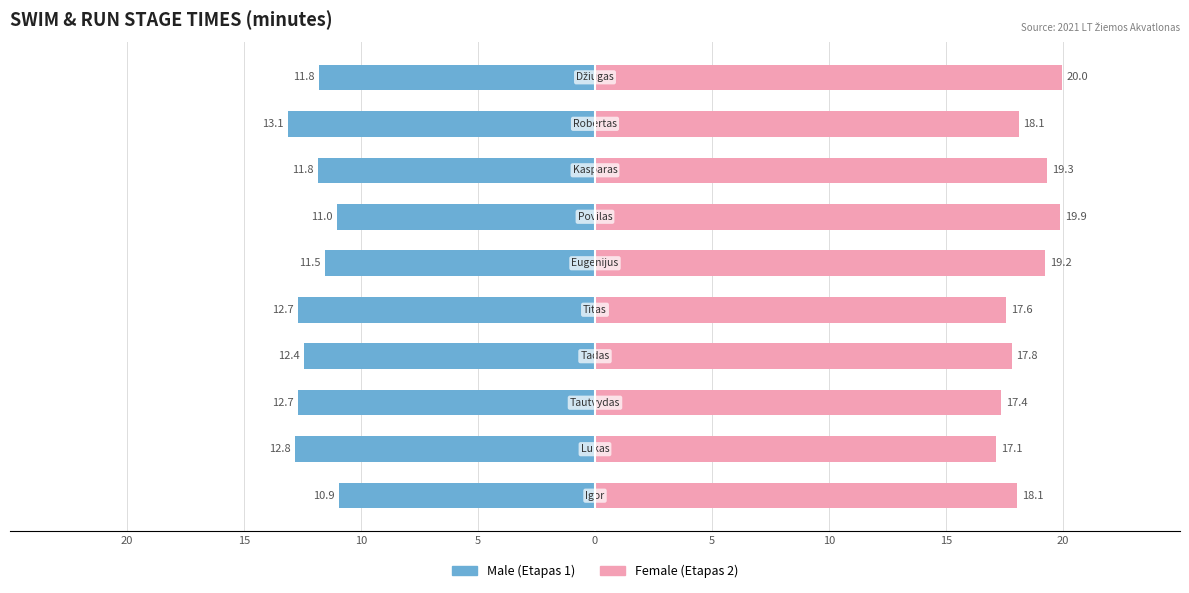

True or false: Female has a value of 18.1 at 20.

True